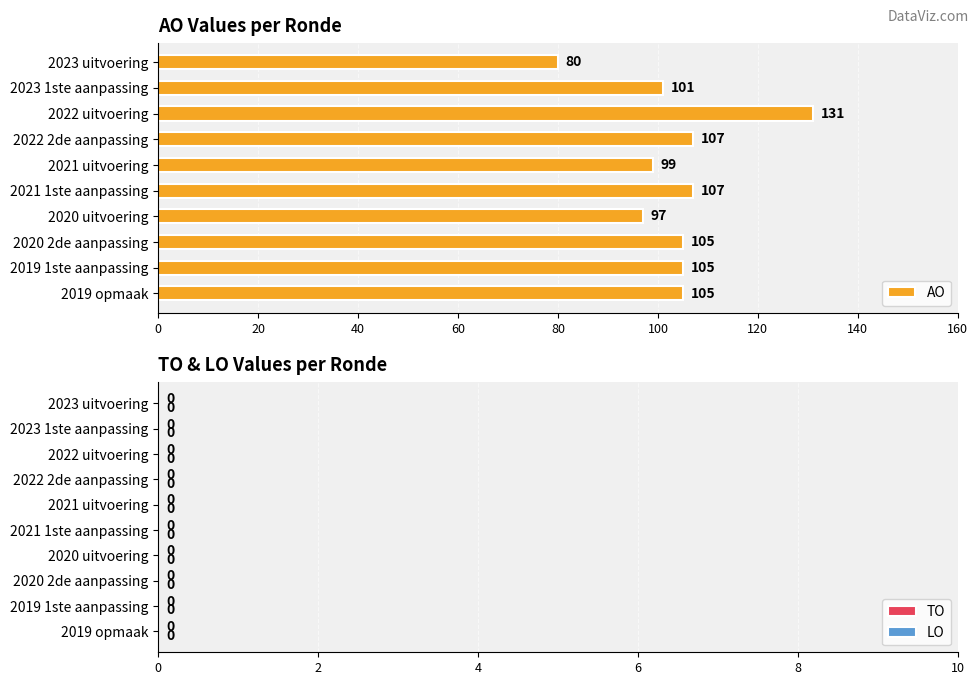

What is the maximum value shown in the chart?

131